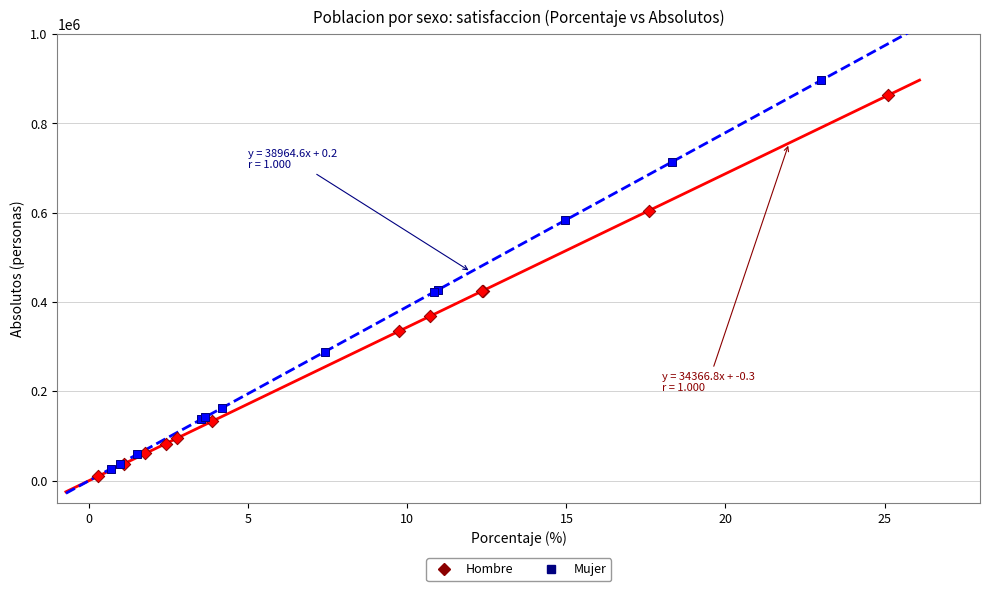

What are all the series names shown in the legend?

Hombre, Mujer